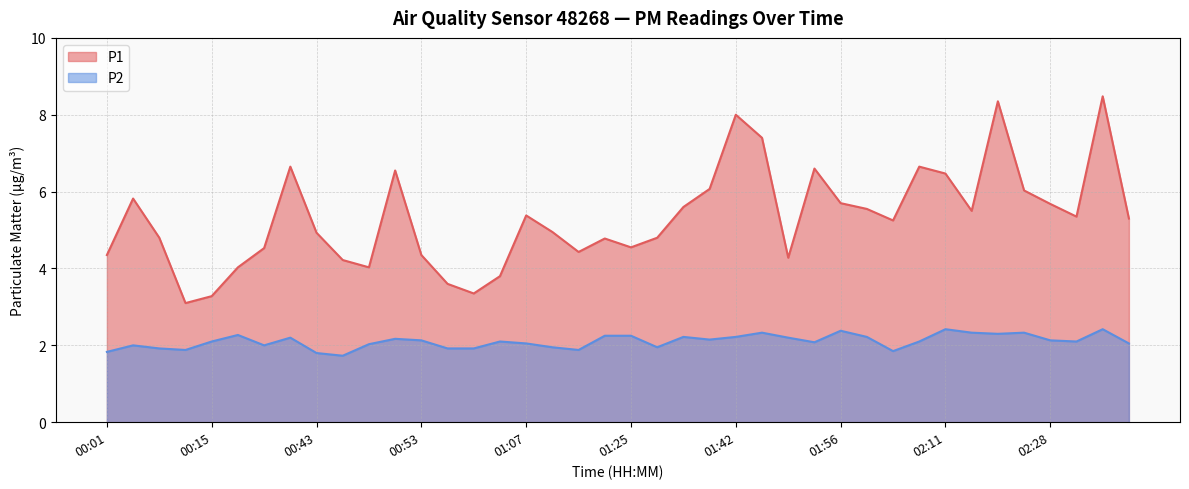

How many data points in P1 are less than 5?

19